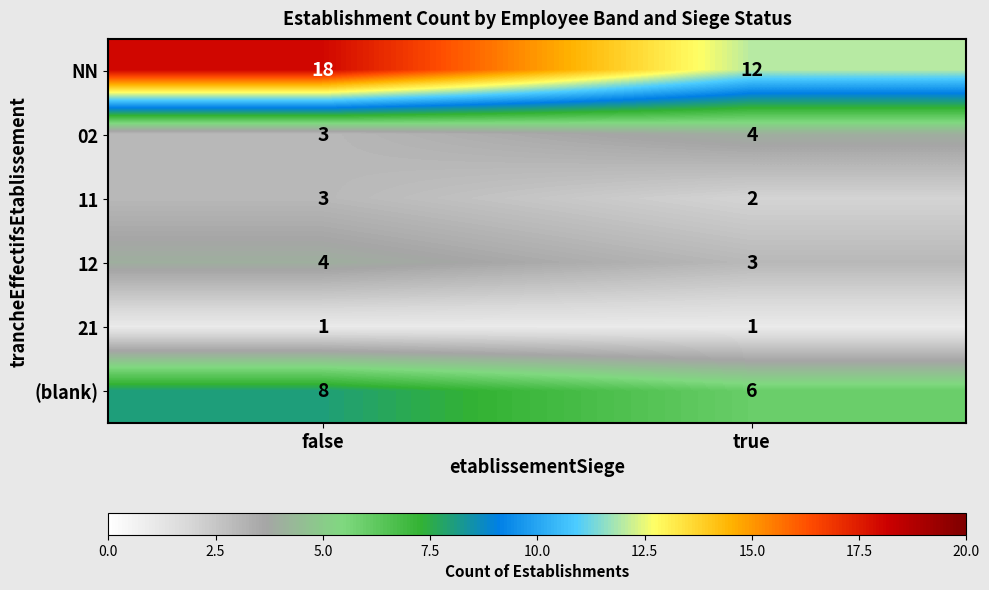

What is the minimum value shown in the chart?

1